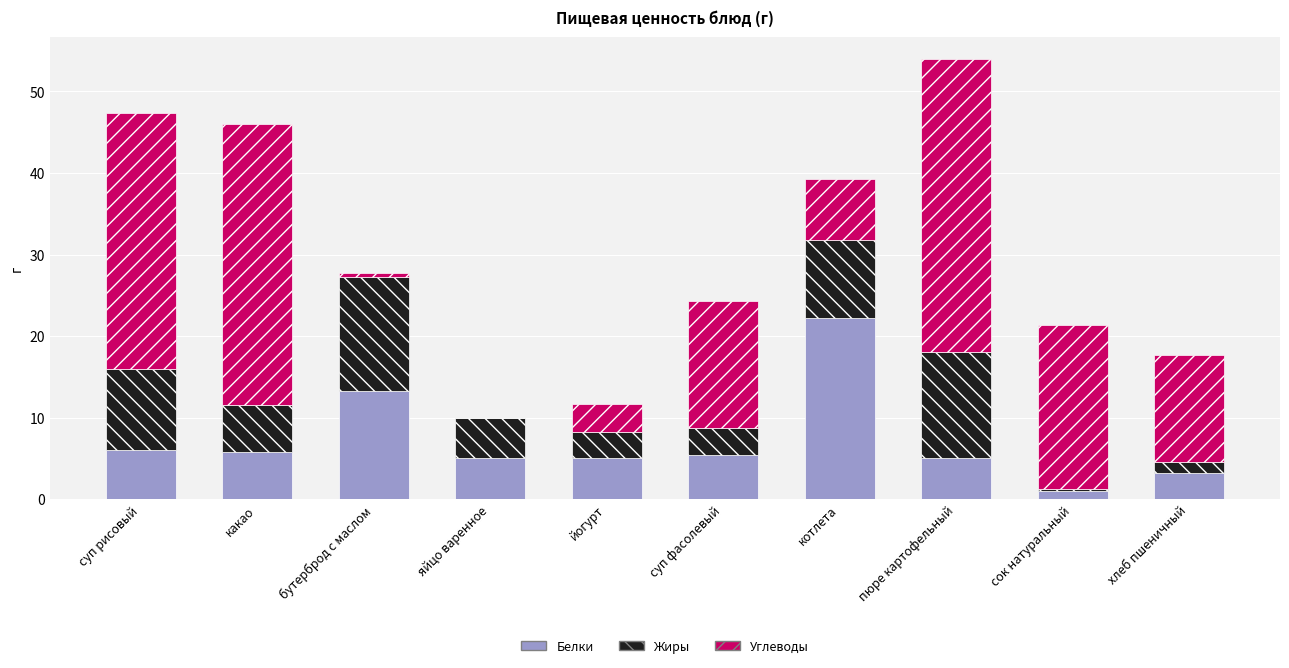

Reading left to right, transcribe the values for Белки.

суп рисовый=6.0	какао=5.8	бутерброд с маслом=13.3	яйцо варенное=5.0	йогурт=5.0	суп фасолевый=5.4	котлета=22.2	пюре картофельный=5.0	сок натуральный=1.0	хлеб пшеничный=3.2